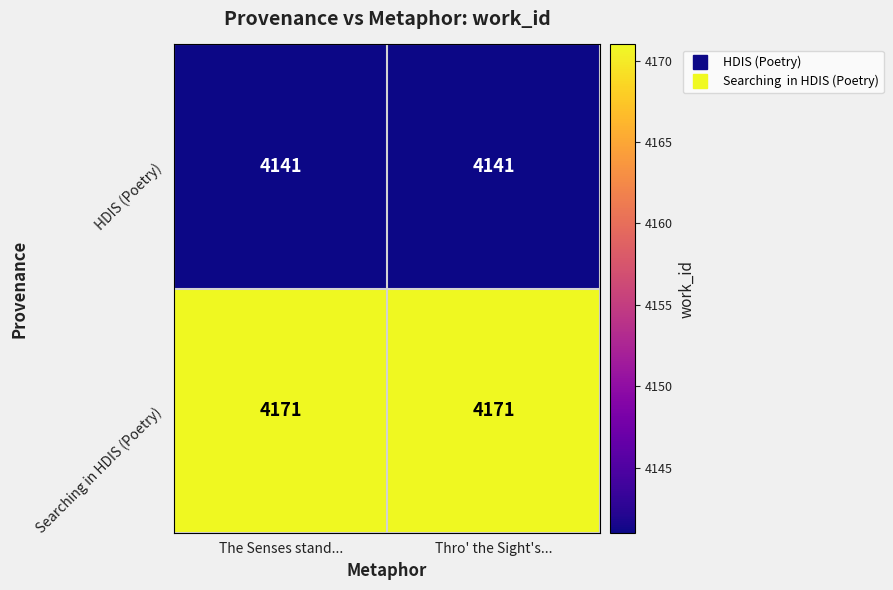

At how many categories does at least one series exceed 4169?

2